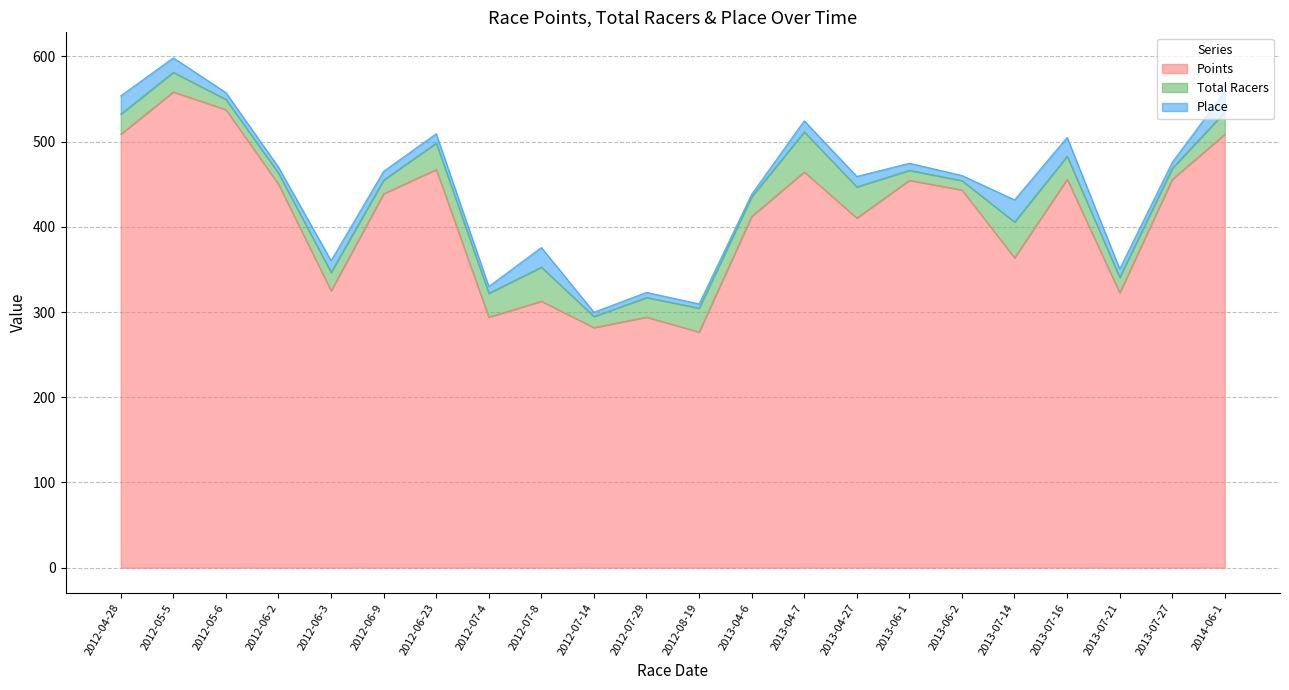

What value does the Place series have at 2012-07-29?

6.0